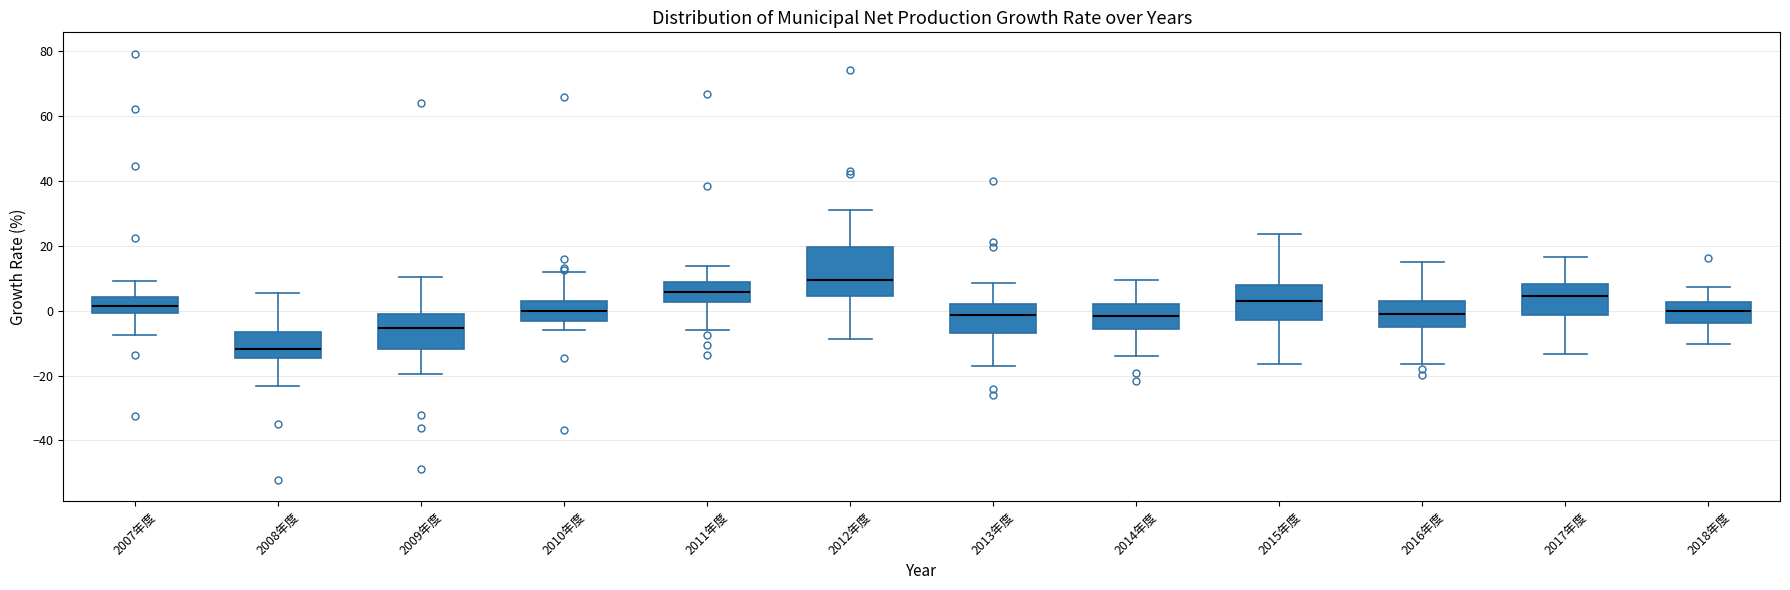

Where does the median line of the box for 2014年度 sit on the y-axis? The values are not printed on the chart, so give them approximately, as read against the axis.

-2